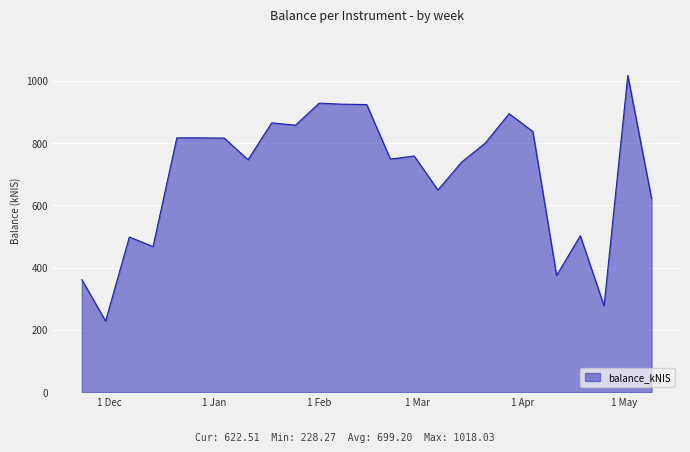

What is the maximum value shown in the chart?

1018.0